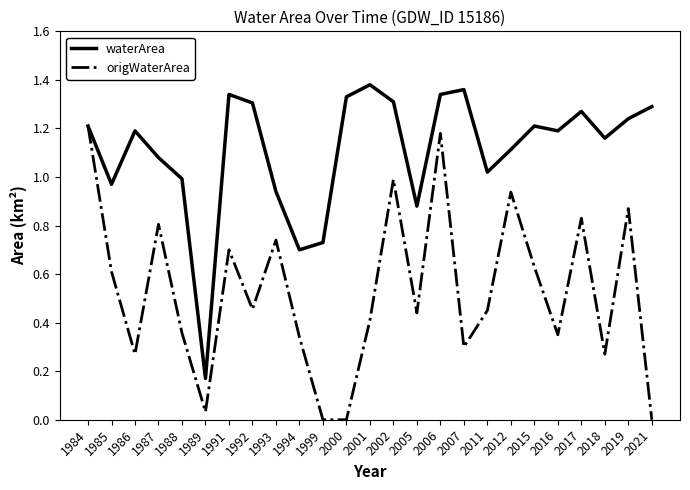

List the series in order of their peak value, highest first.

waterArea, origWaterArea